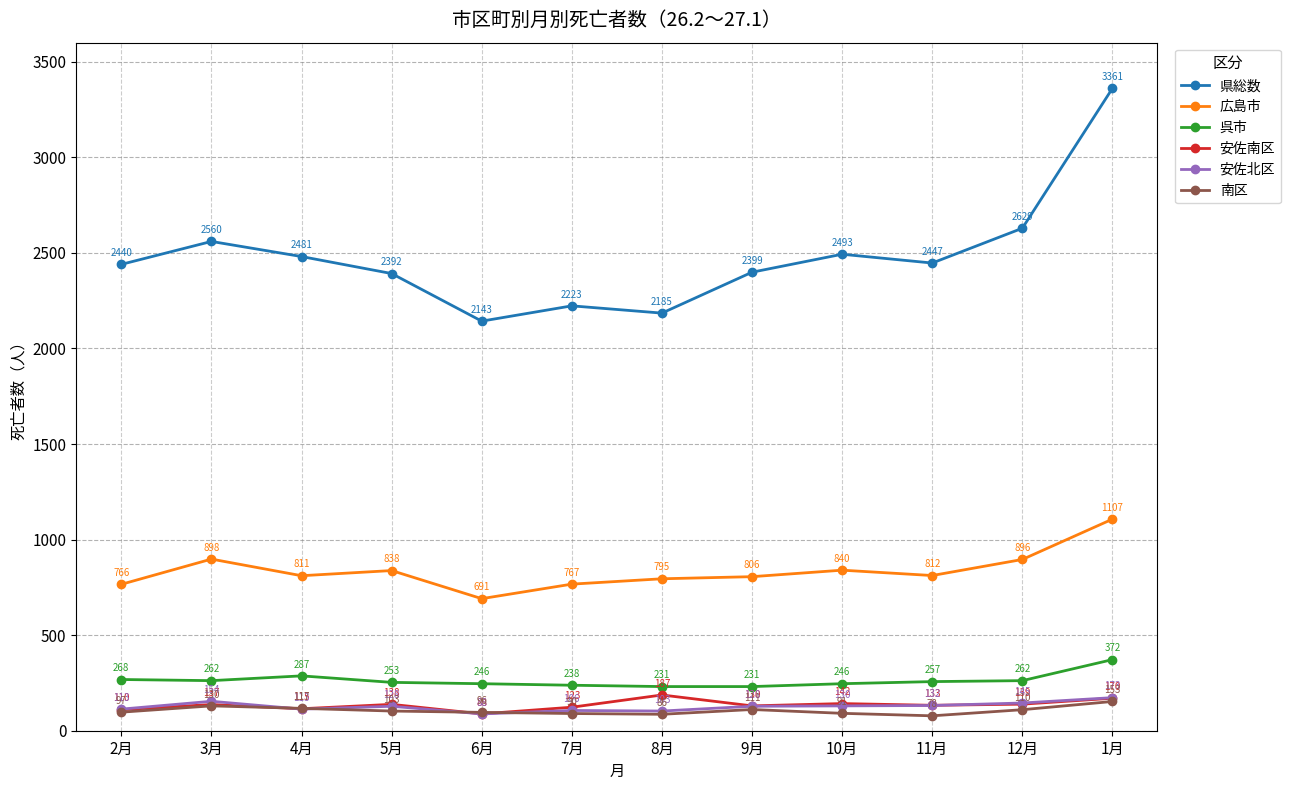

In 呉市, how many points are higher than both neighbors (excluding endpoints)?

1